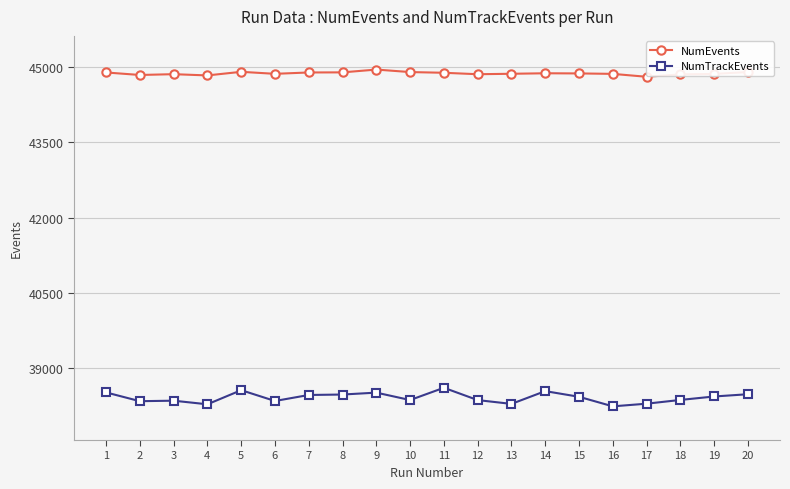

What is the average value of the NumEvents series?

44879